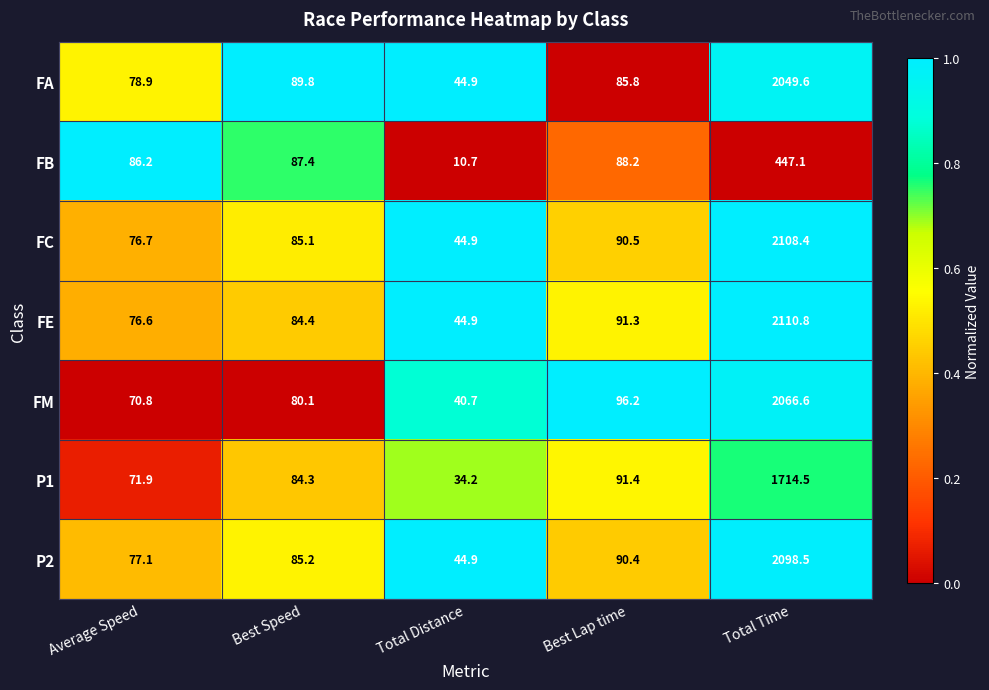

Which series has the largest total across all categories?

FE